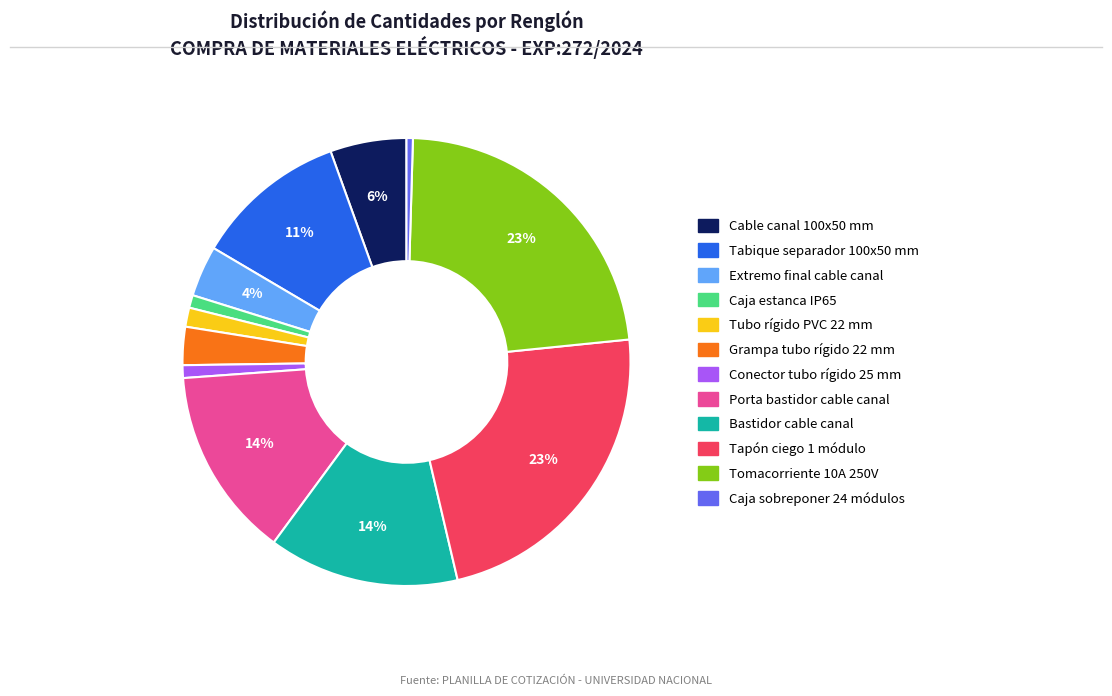

Does Tapón ciego 1 módulo account for over 50% of the chart?

No